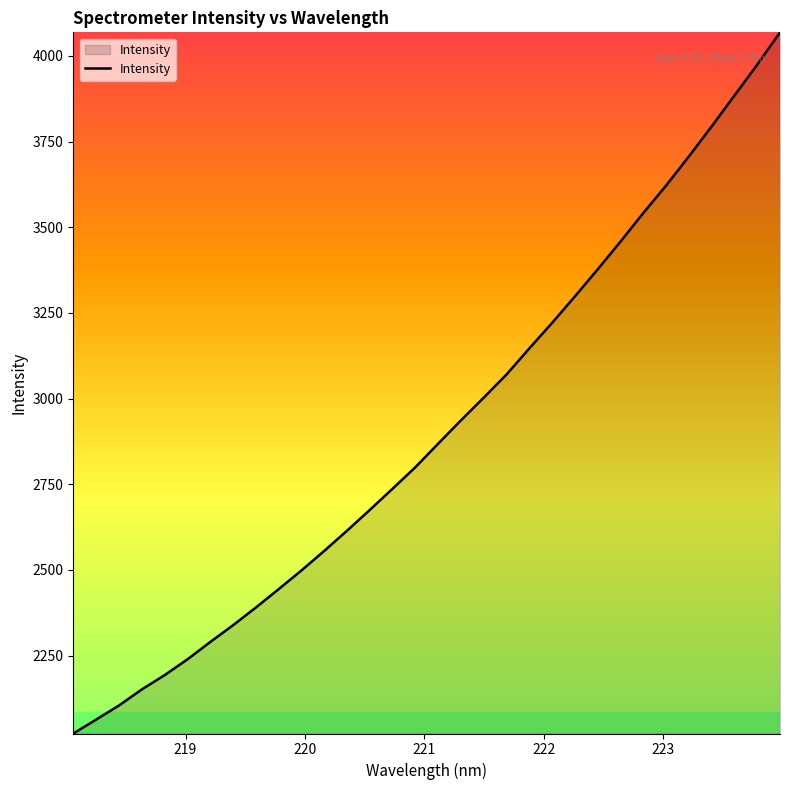

What is the difference between the maximum and minimum values?

2046.3